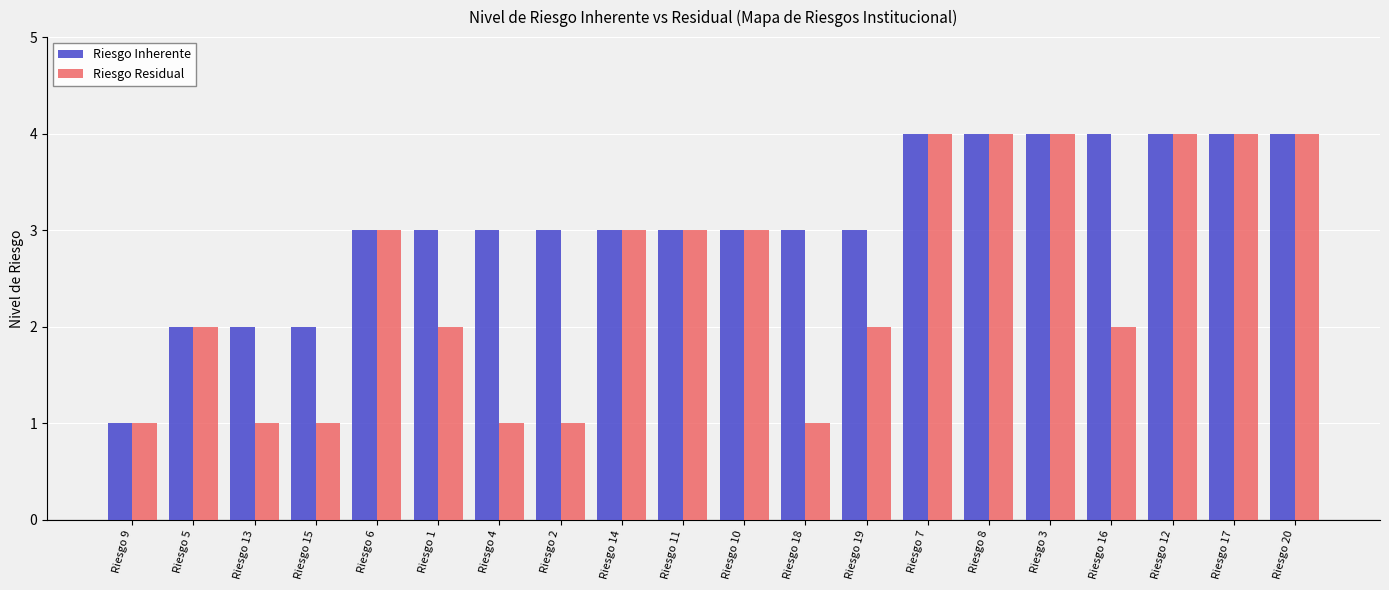

Does the chart contain any negative values?

No